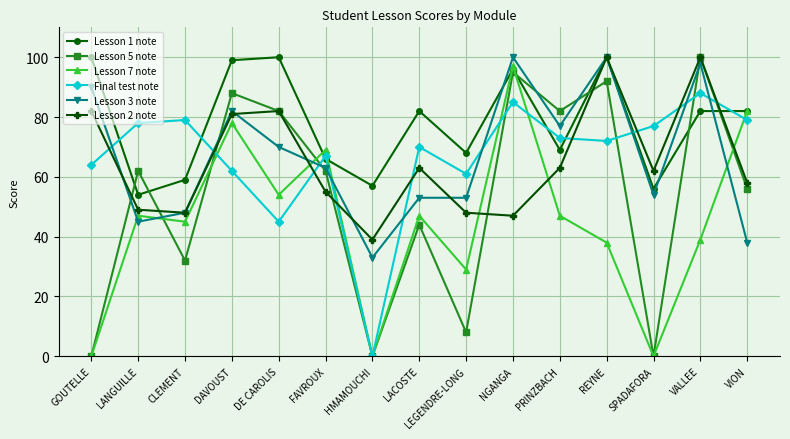

Reading right to left, transcribe all the data shown in this chart.

Lesson 1 note: VION=82	VALLEE=82	SPADAFORA=56	REYNE=100	PRINZBACH=69	NGANGA=96	LEGENDRE-LONG=68	LACOSTE=82	HMAMOUCHI=57	FAVROUX=66	DE CAROLIS=100	DAVOUST=99	CLEMENT=59	LANGUILLE=54	GOUTELLE=100
Lesson 5 note: VION=56	VALLEE=100	SPADAFORA=0	REYNE=92	PRINZBACH=82	NGANGA=95	LEGENDRE-LONG=8	LACOSTE=44	HMAMOUCHI=0	FAVROUX=62	DE CAROLIS=82	DAVOUST=88	CLEMENT=32	LANGUILLE=62	GOUTELLE=0
Lesson 7 note: VION=82	VALLEE=39	SPADAFORA=0	REYNE=38	PRINZBACH=47	NGANGA=97	LEGENDRE-LONG=29	LACOSTE=47	HMAMOUCHI=0	FAVROUX=69	DE CAROLIS=54	DAVOUST=78	CLEMENT=45	LANGUILLE=47	GOUTELLE=0
Final test note: VION=79	VALLEE=88	SPADAFORA=77	REYNE=72	PRINZBACH=73	NGANGA=85	LEGENDRE-LONG=61	LACOSTE=70	HMAMOUCHI=0	FAVROUX=67	DE CAROLIS=45	DAVOUST=62	CLEMENT=79	LANGUILLE=78	GOUTELLE=64
Lesson 3 note: VION=38	VALLEE=98	SPADAFORA=54	REYNE=100	PRINZBACH=77	NGANGA=100	LEGENDRE-LONG=53	LACOSTE=53	HMAMOUCHI=33	FAVROUX=63	DE CAROLIS=70	DAVOUST=82	CLEMENT=48	LANGUILLE=45	GOUTELLE=90
Lesson 2 note: VION=58	VALLEE=100	SPADAFORA=62	REYNE=100	PRINZBACH=63	NGANGA=47	LEGENDRE-LONG=48	LACOSTE=63	HMAMOUCHI=39	FAVROUX=55	DE CAROLIS=82	DAVOUST=81	CLEMENT=48	LANGUILLE=49	GOUTELLE=82